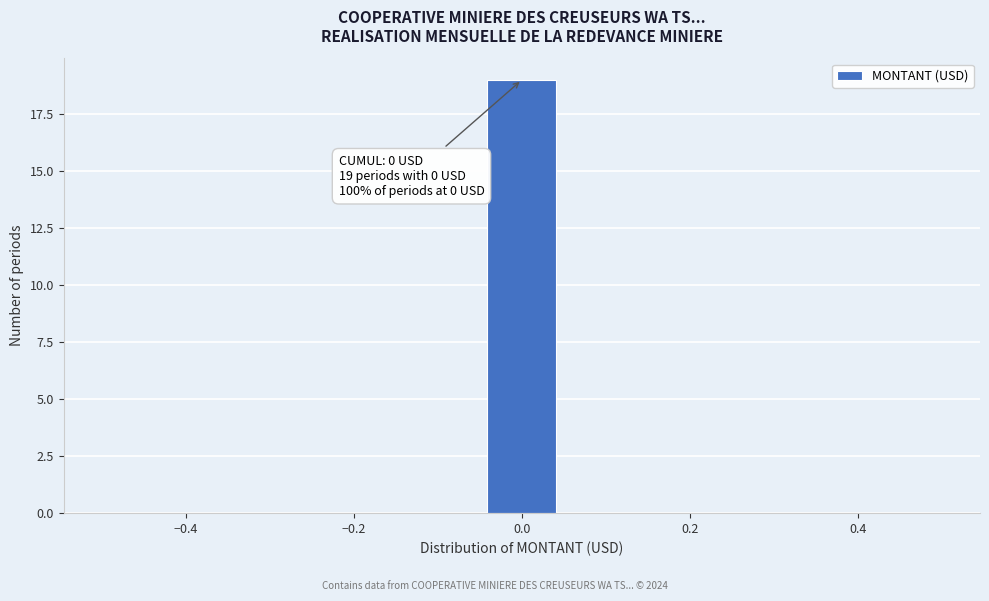

Which range on the x-axis has the tallest bar?

-0.04 to 0.04